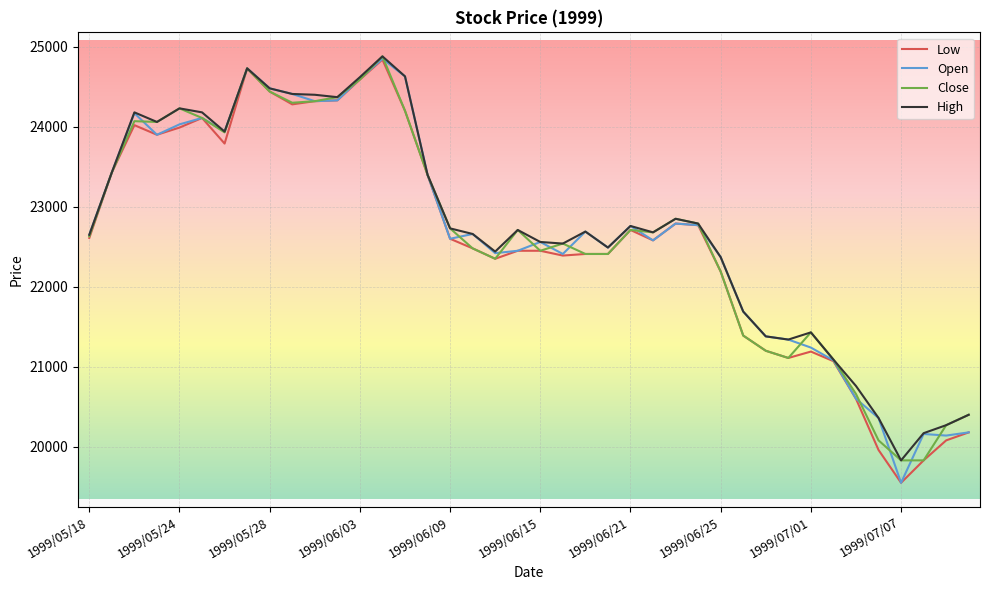

What is the smallest value displayed?

19550